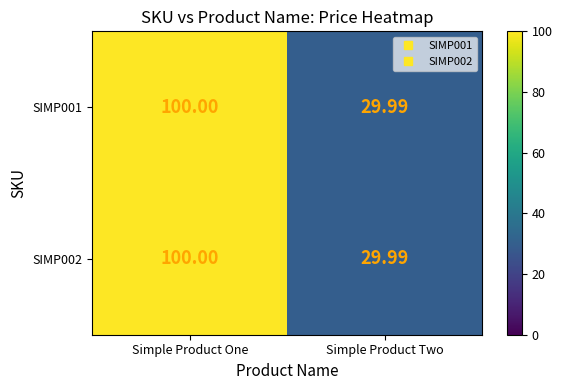

At which label does SIMP002 reach its minimum?

Simple Product Two